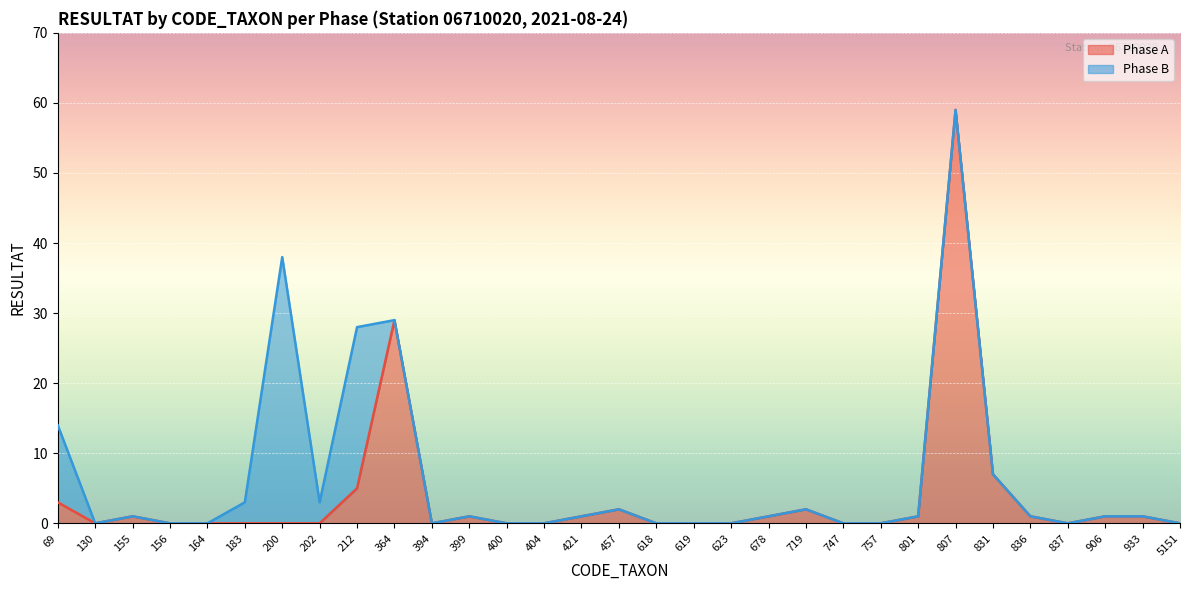

Which label corresponds to the smallest value in the chart?

130